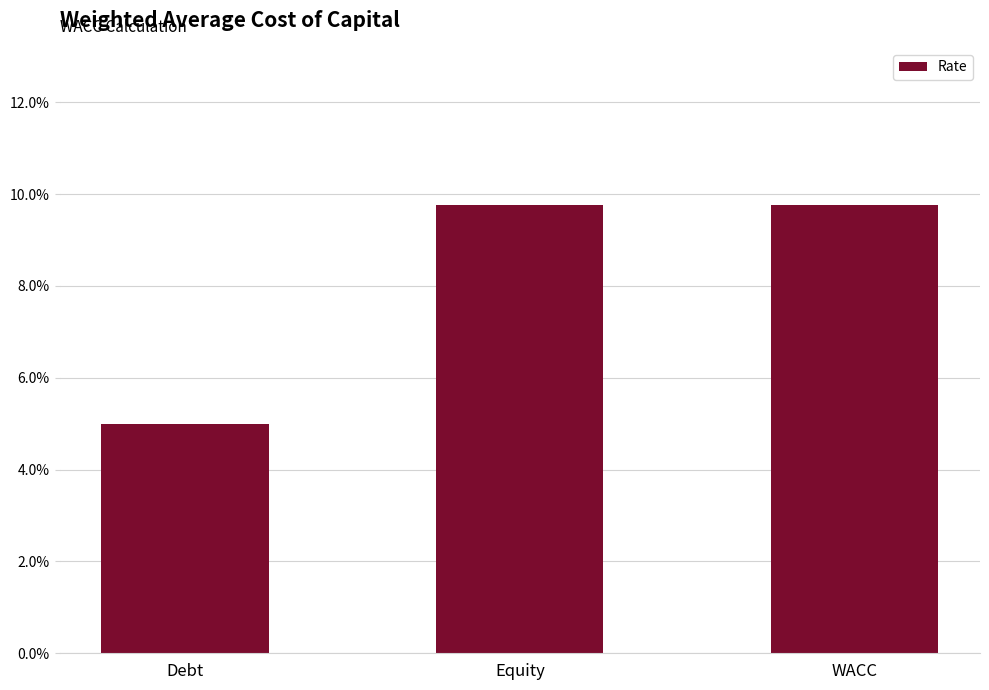

Are the bars horizontal?

No